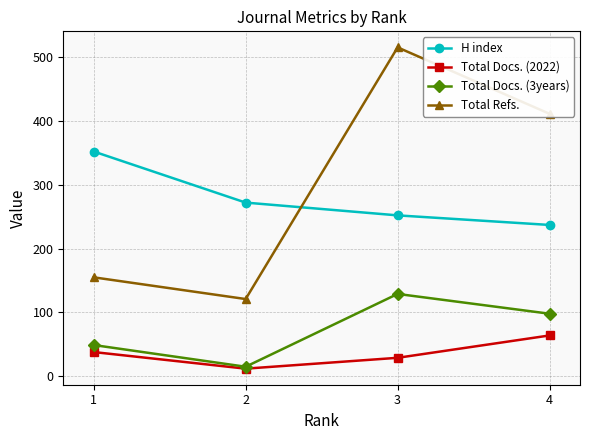

The value of Total Docs. (2022) at 1 is 38. True or false?

True